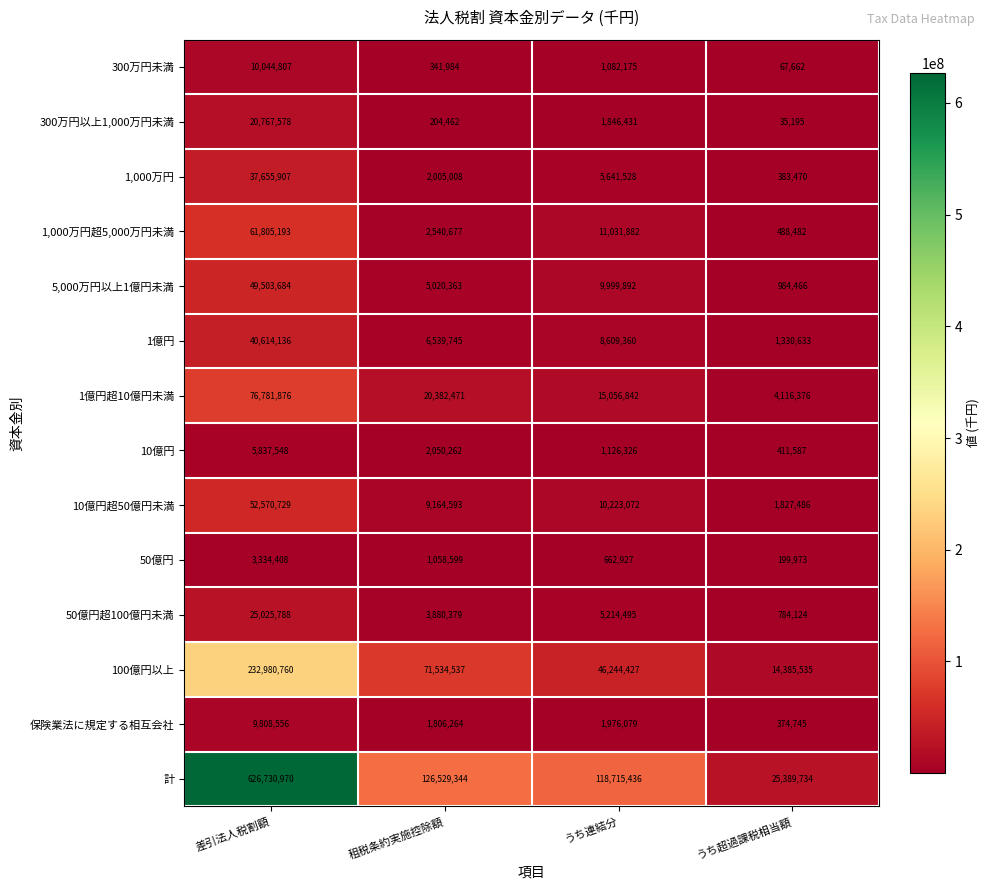

Which series has the largest range (max minus min)?

計